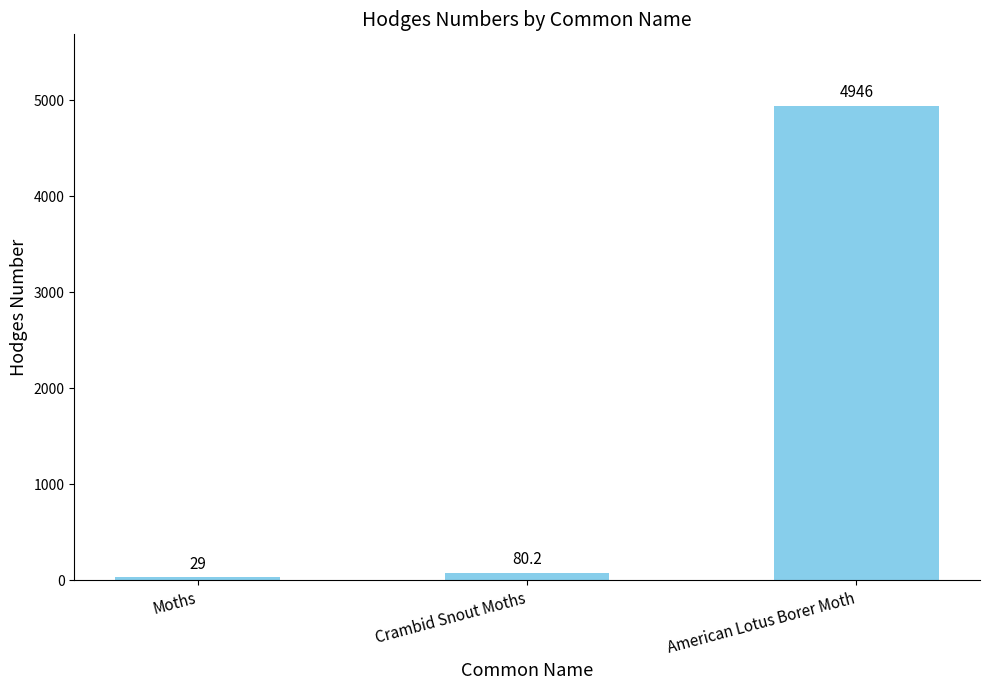

Reading left to right, what are all the values shown in this chart?

29.0	80.2	4946.0